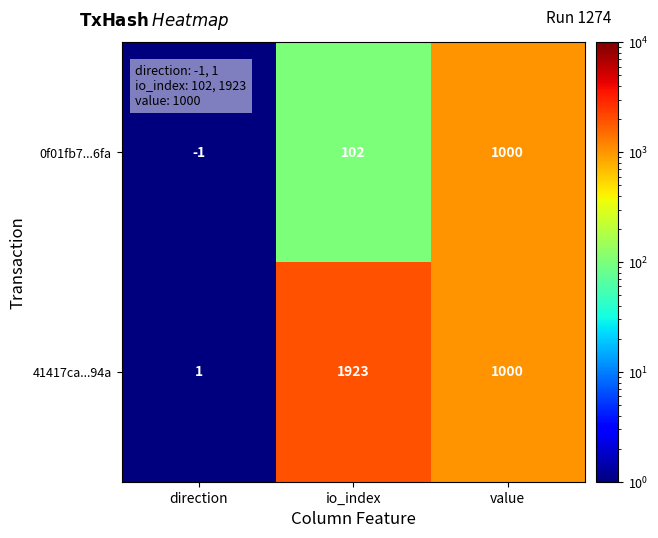

Is it true that 41417ca...94a equals 2 at direction?

False